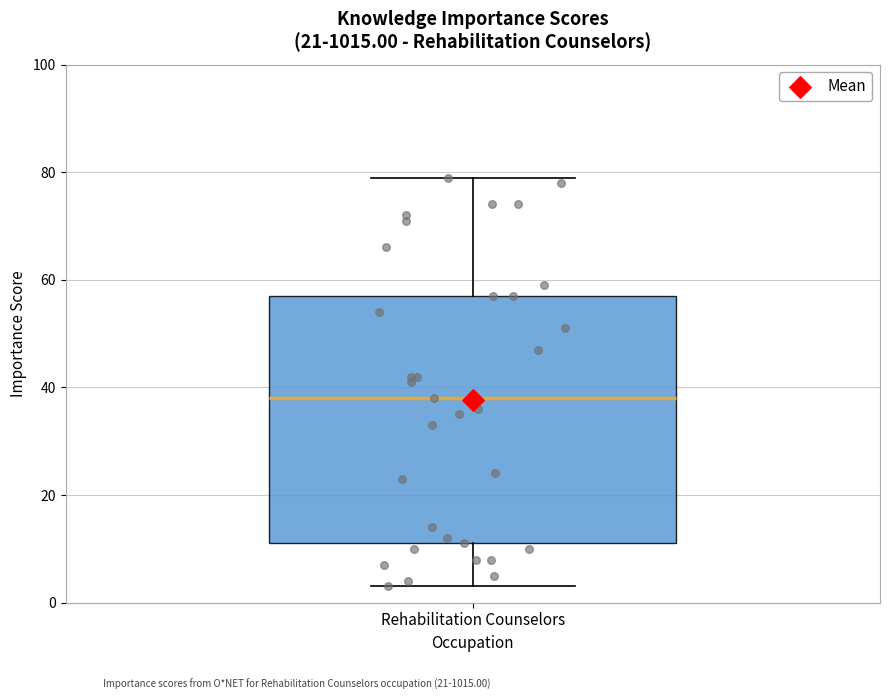

Read this box plot against the y-axis: the position of the median line, the range covered by the box, and the ends of both whiskers. The values are not printed on the chart, so give them approximately, as read against the axis.

median 38, box 12 to 58, whiskers 4 to 80